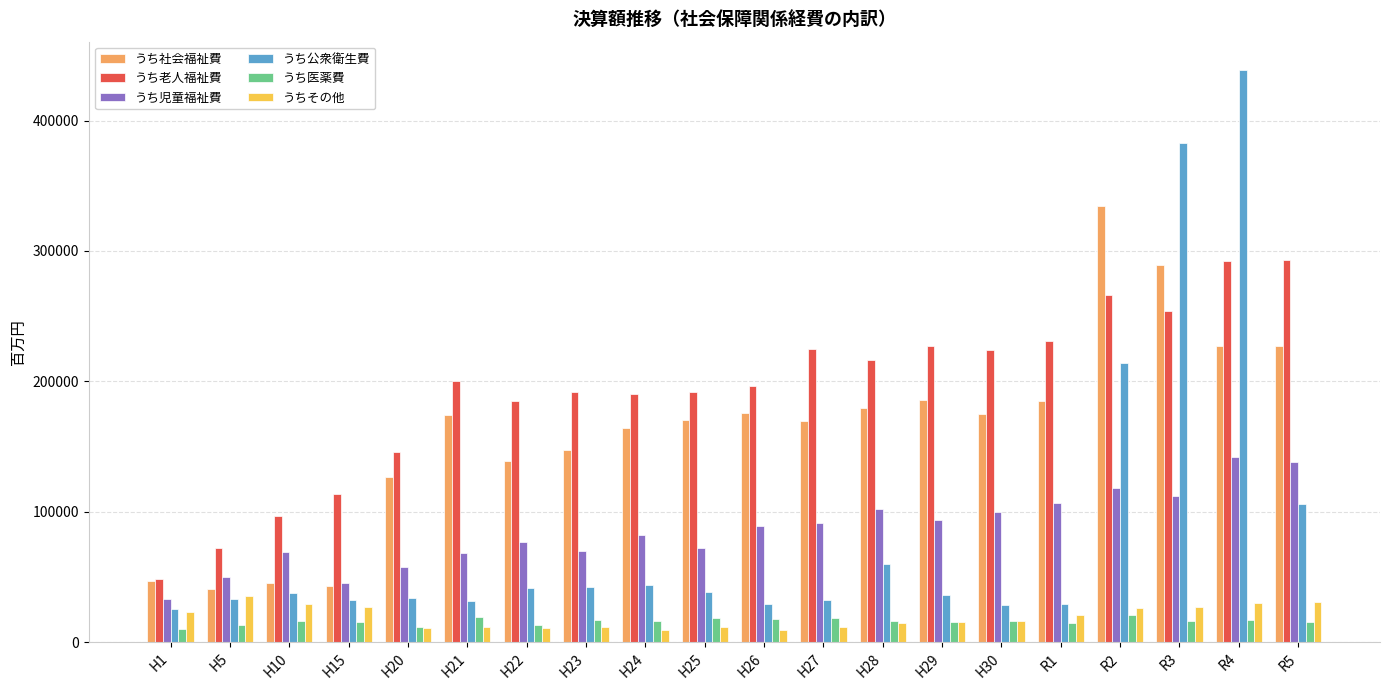

Is the value of うち児童福祉費 at R1 greater than the value of うち医薬費 at R3?

Yes